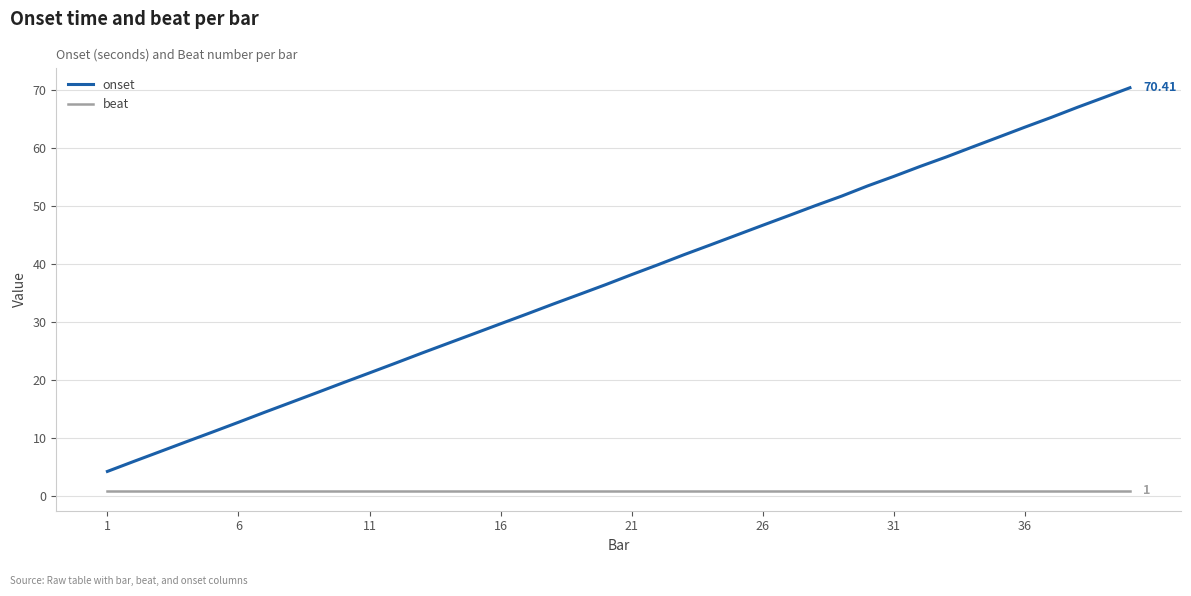

What is the average value of the beat series?

1.0